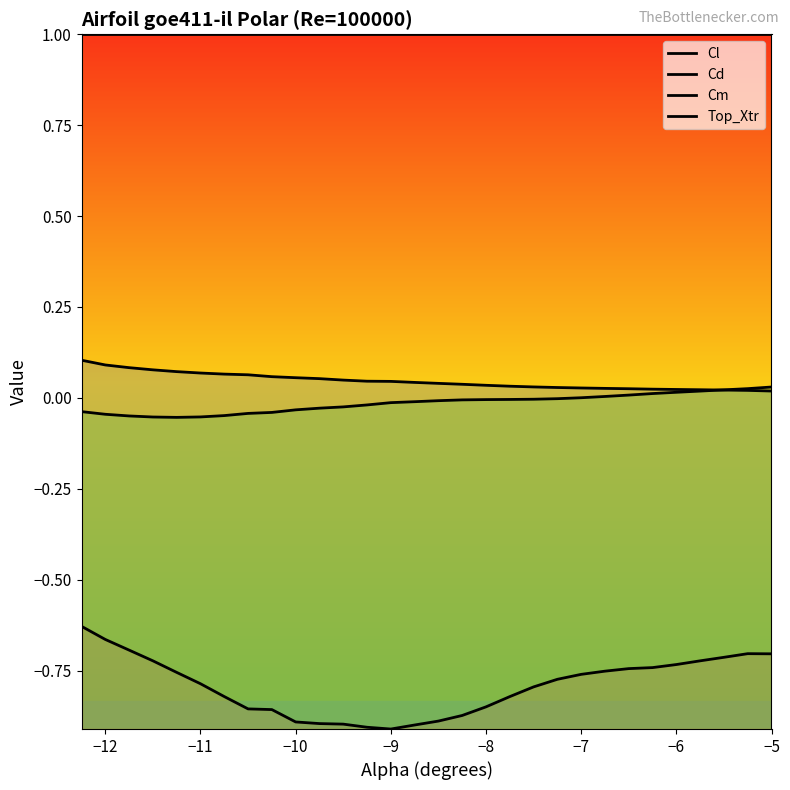

How many intersections are there between Cd and Cm?

1